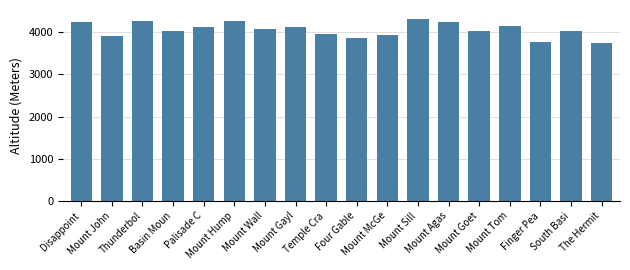

Which has a higher value, Mount Hump or Mount Wall?

Mount Hump